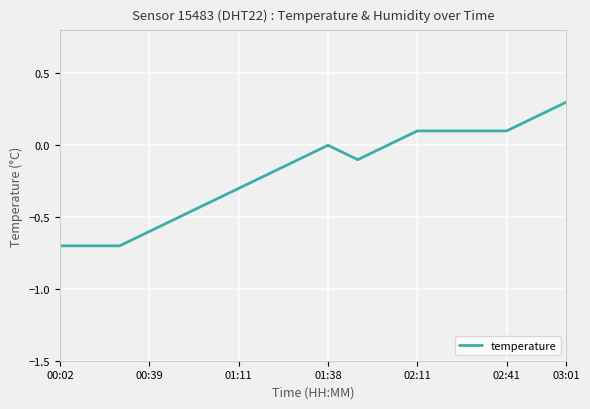

Is this an area chart (filled region under the line)?

No